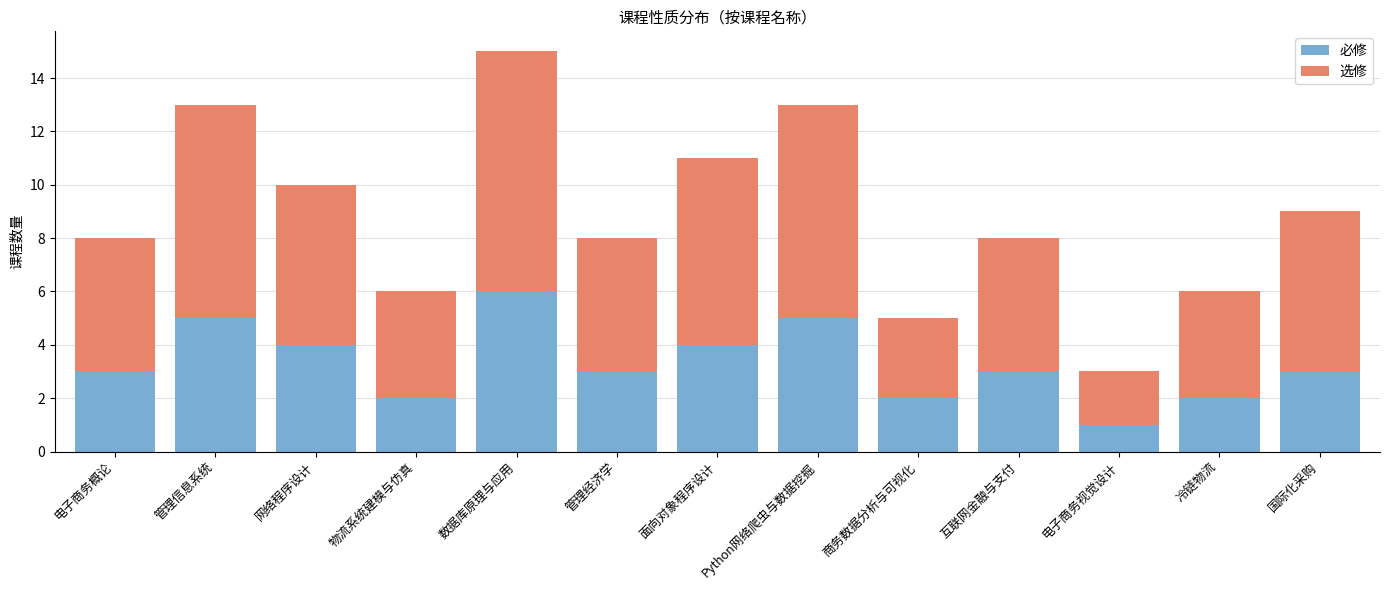

What is the sum of the 必修 values at Python网络爬虫与数据挖掘 and 国际化采购?

8